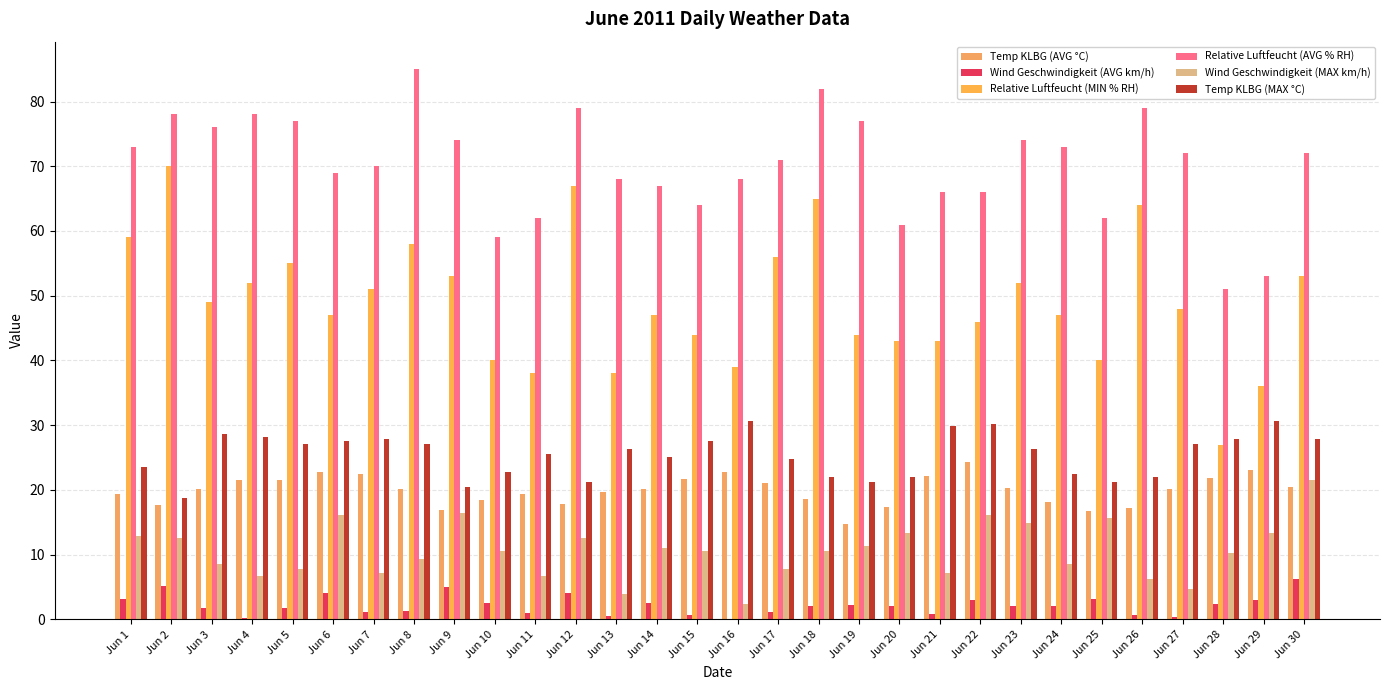

Count the number of data series in this chart.

6